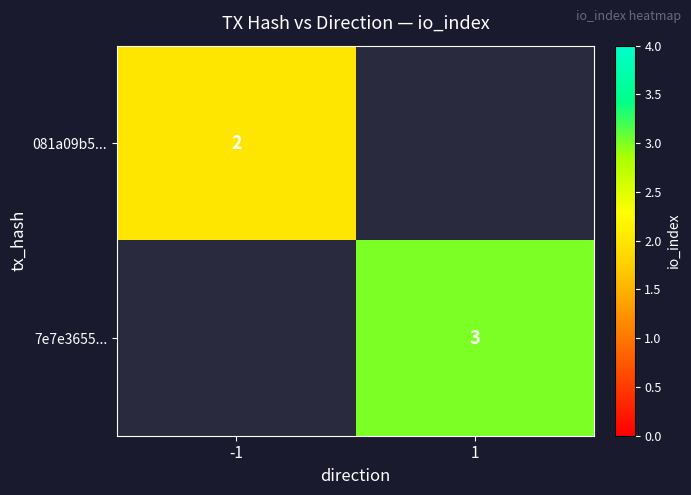

The 081a09b5... series shows 1 at -1. True or false?

False